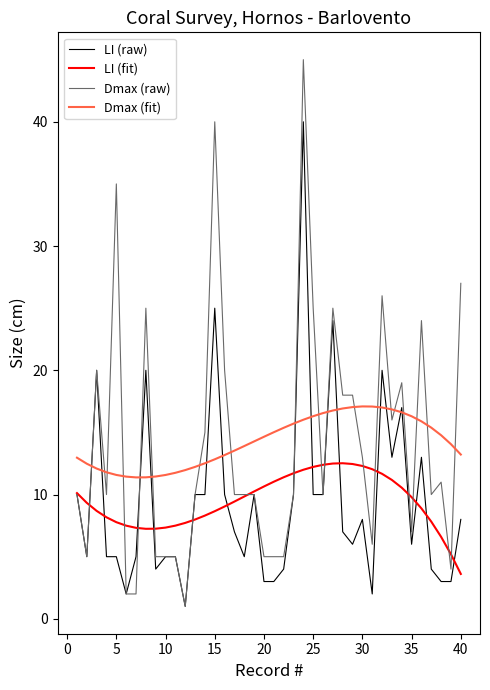

What are all the series names shown in the legend?

LI (raw), LI (fit), Dmax (raw), Dmax (fit)